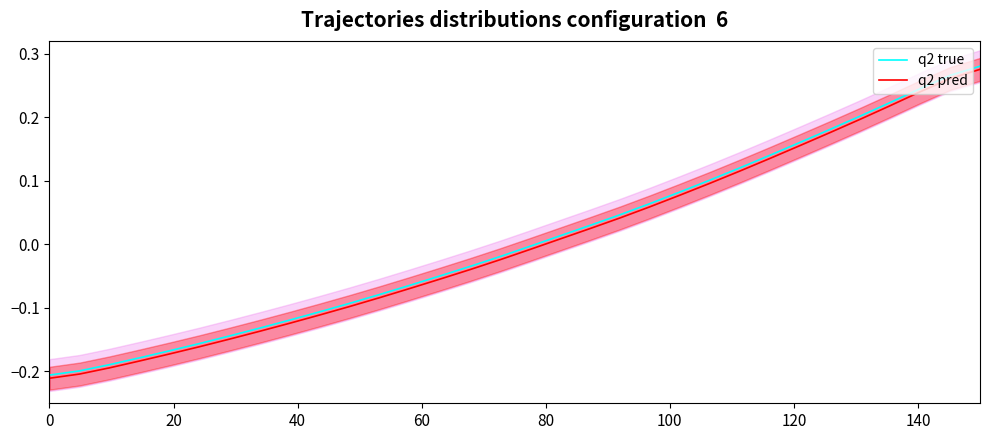

What are all the series names shown in the legend?

q2 true, q2 pred